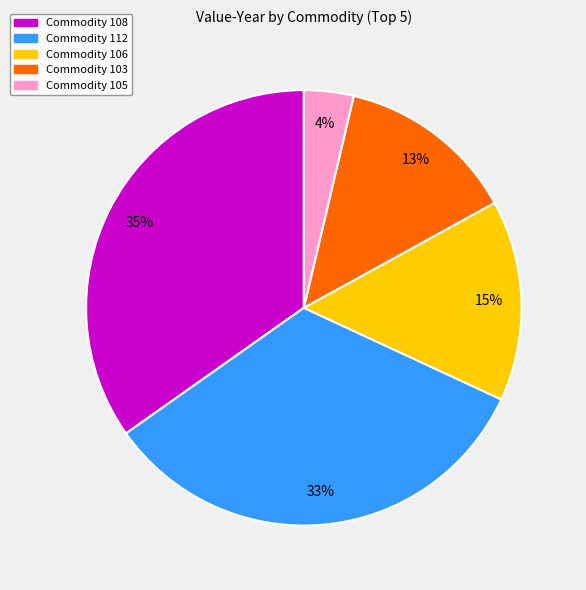

Is there a majority slice in this chart?

No